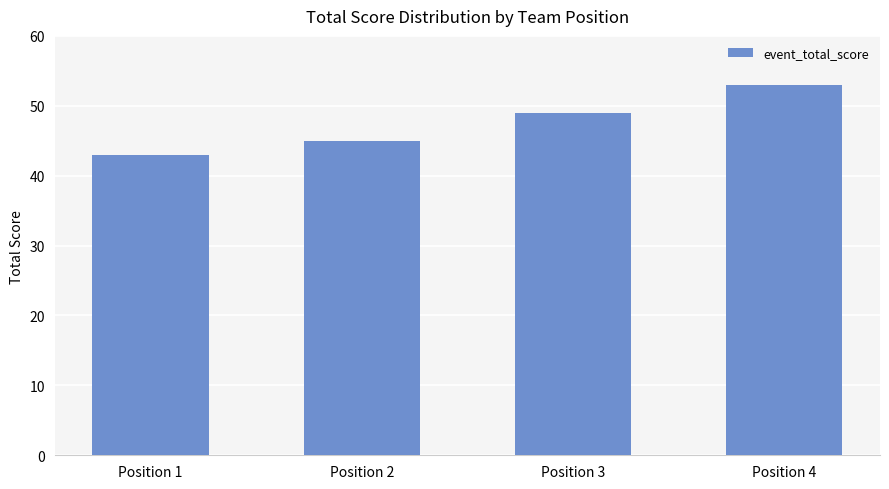

What is the change in value from Position 2 to Position 4?

+8